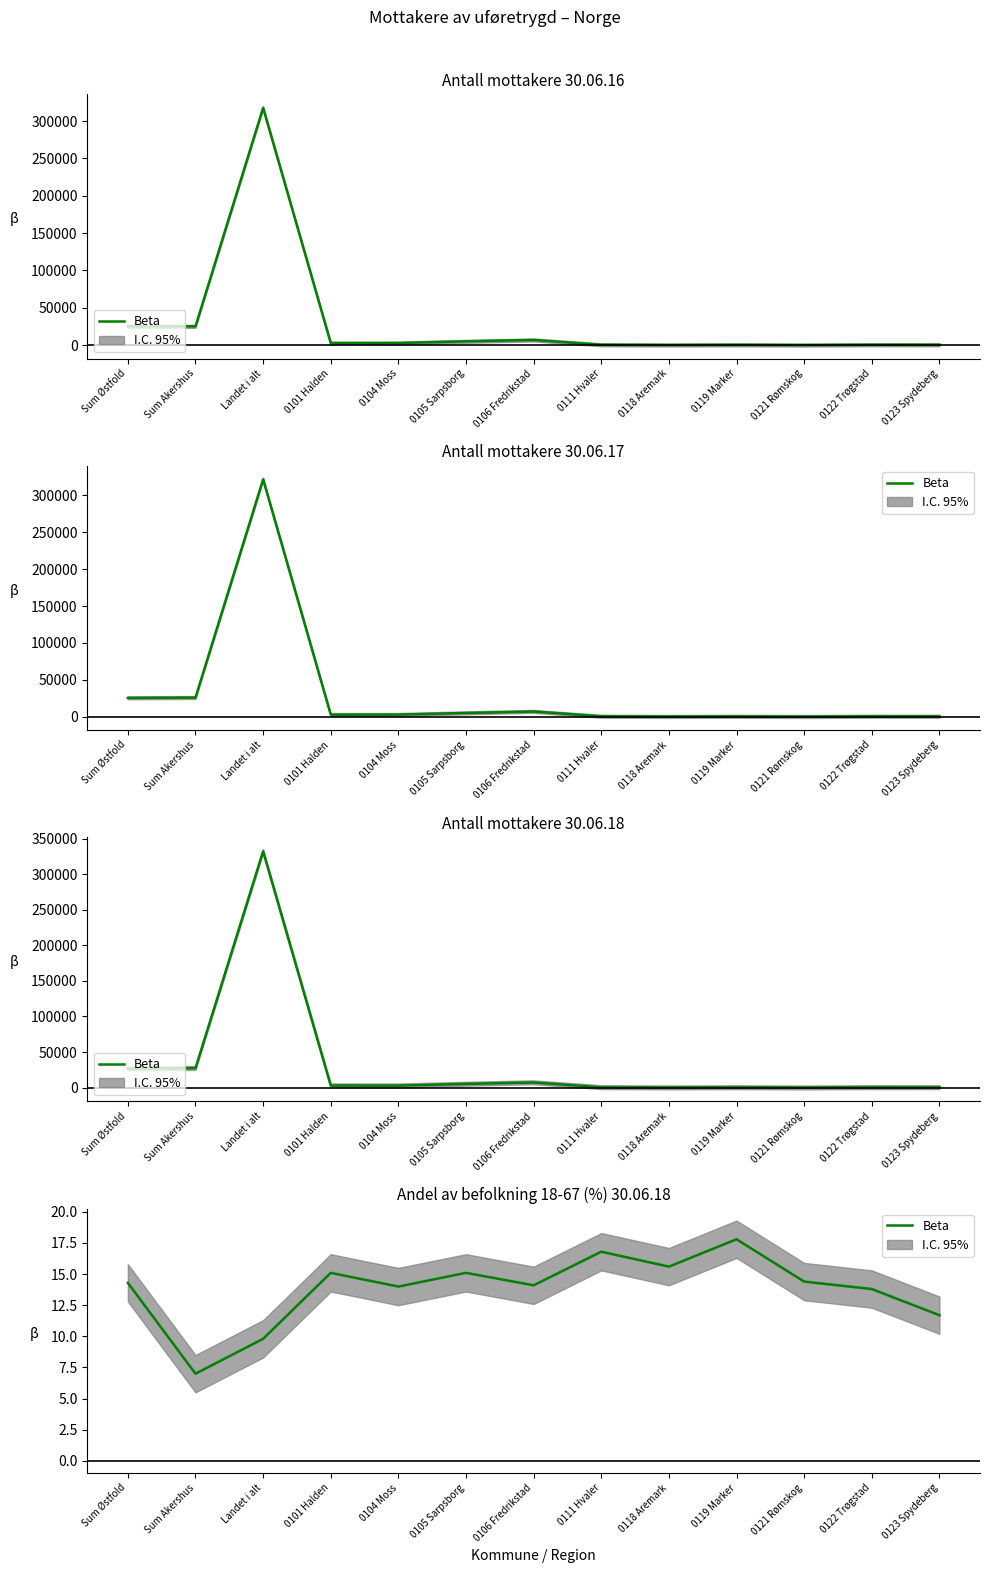

Reading left to right, what are all the values shown in this chart?

14.3	7.0	9.8	15.1	14.0	15.1	14.1	16.8	15.6	17.8	14.4	13.8	11.7